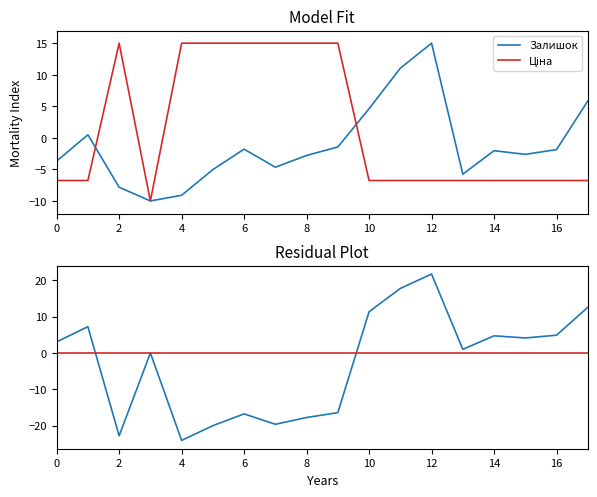

The Залишок series shows -0.6 at 6. True or false?

False